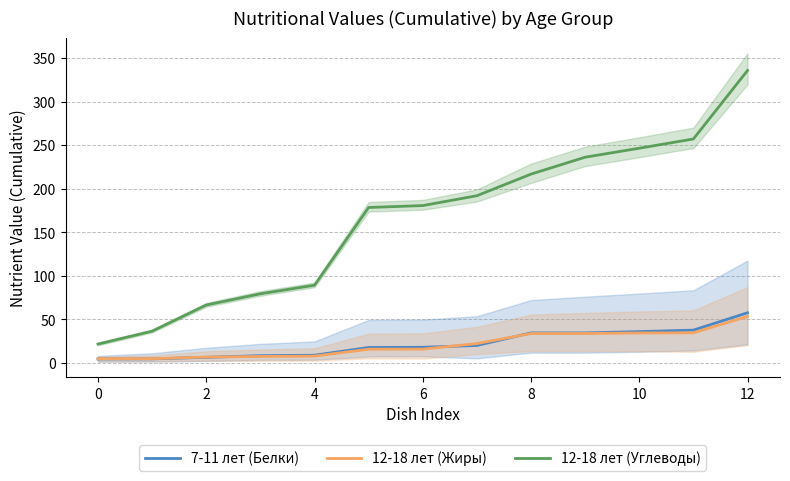

True or false: 12-18 лет (Жиры) and 12-18 лет (Углеводы) intersect in this chart.

False